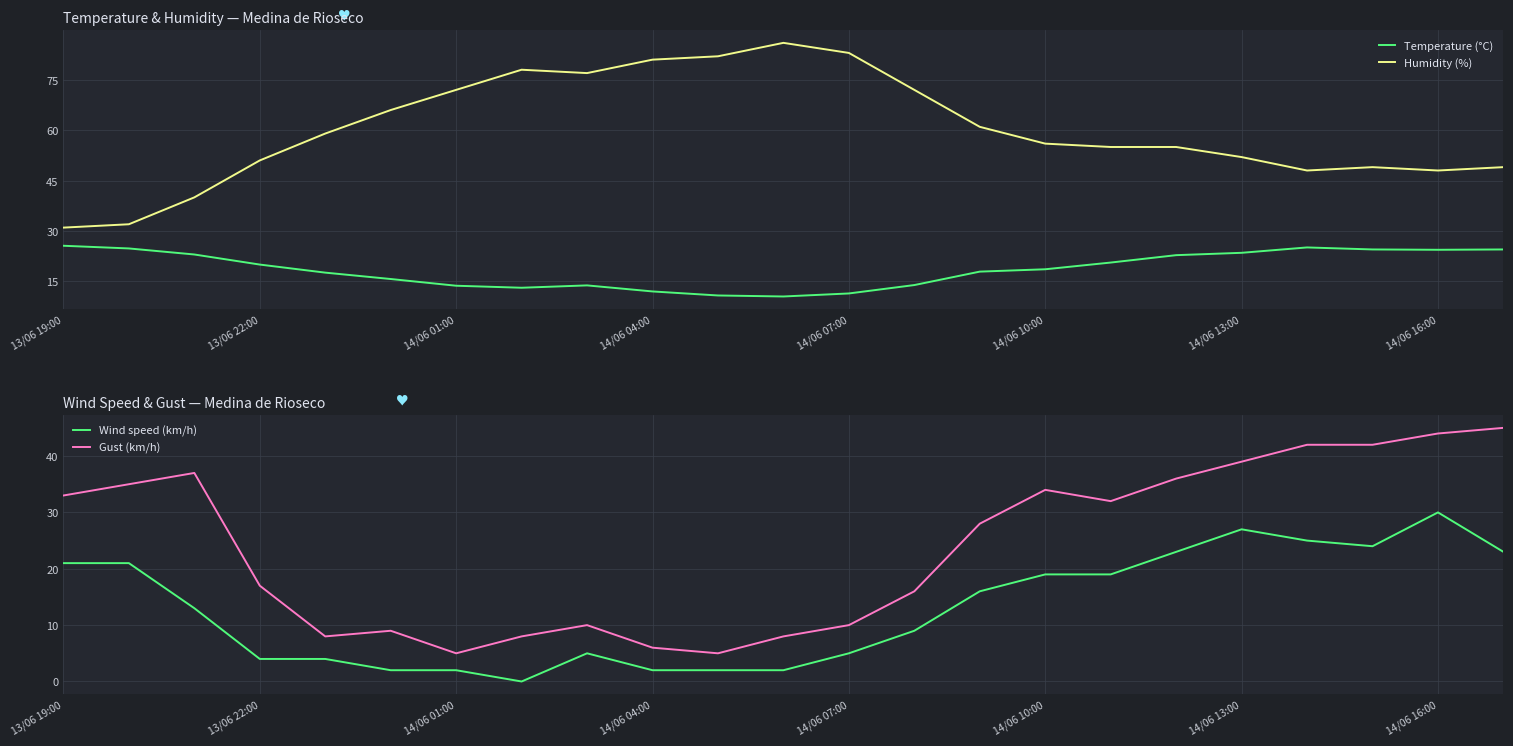

The Wind speed (km/h) series shows 32.6 at 13/06 19:00. True or false?

False